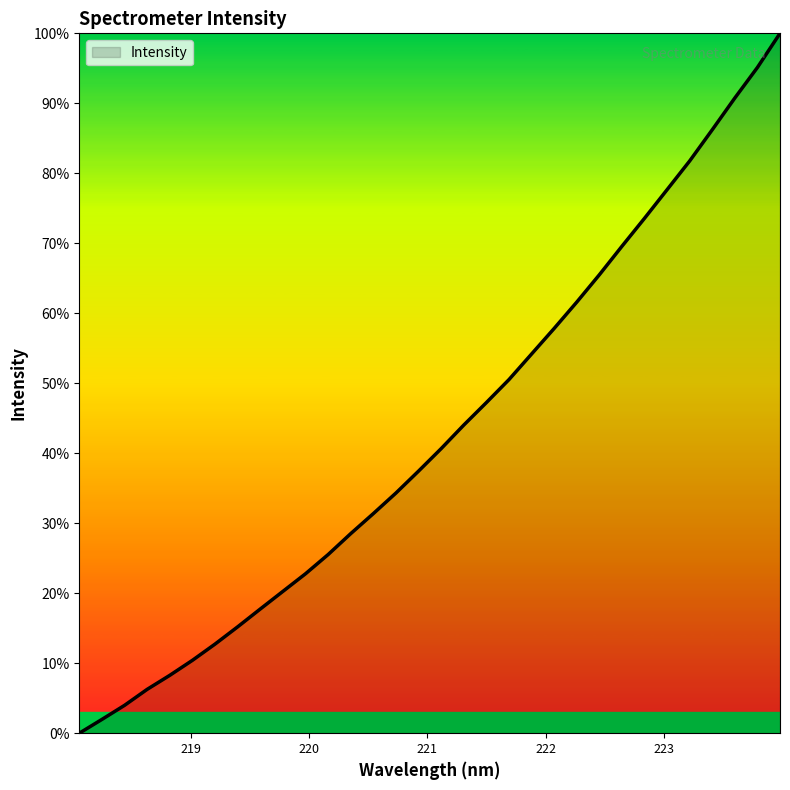

How many values are above zero?

31